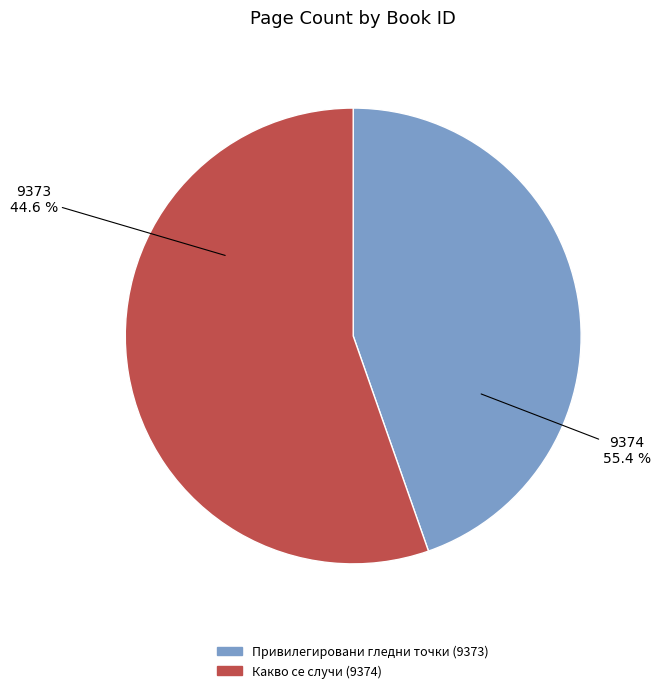

Between 9373 and 9374, which is larger?

9374